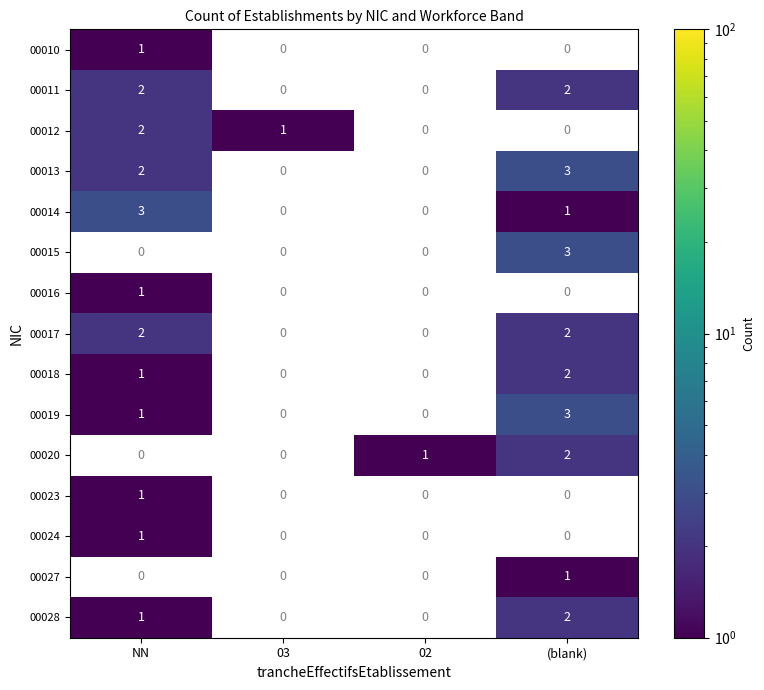

The value of 00010 at 03 is -1. True or false?

False